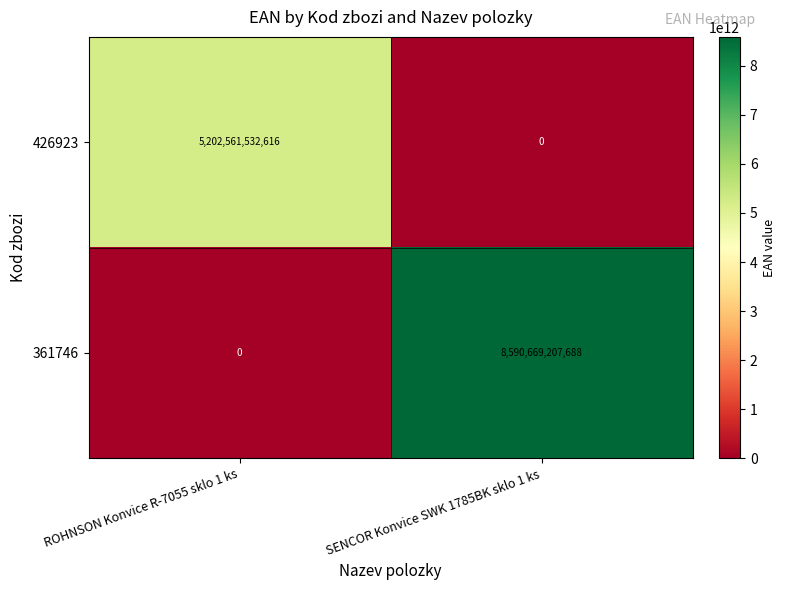

How many positive values does the 361746 series have?

1